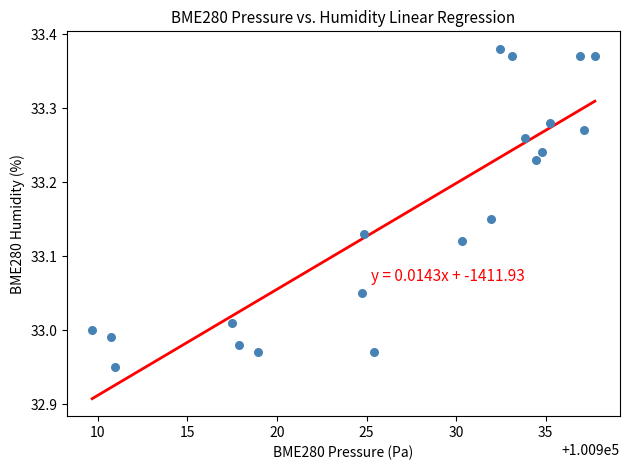

What is the range of Y values (max minus min)?

0.4